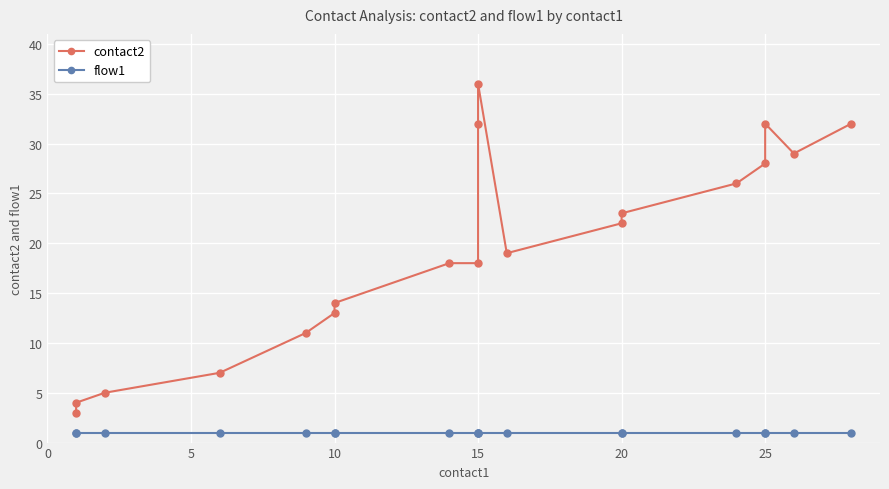

What is the minimum value shown in the chart?

1